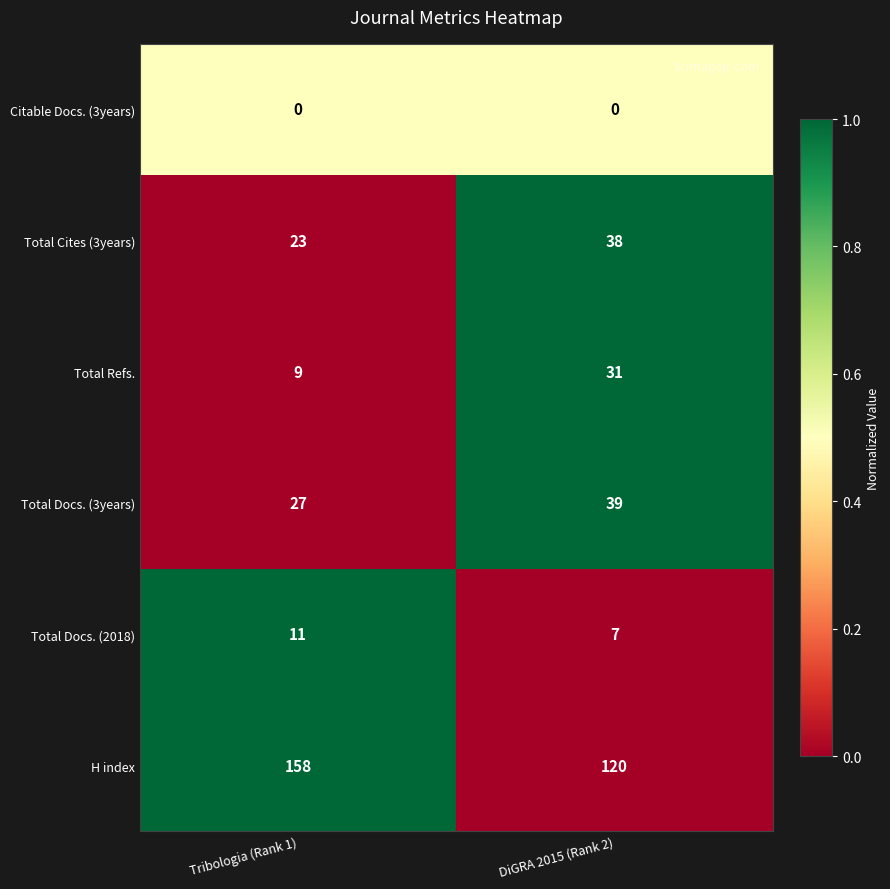

What is the maximum value shown in the chart?

158